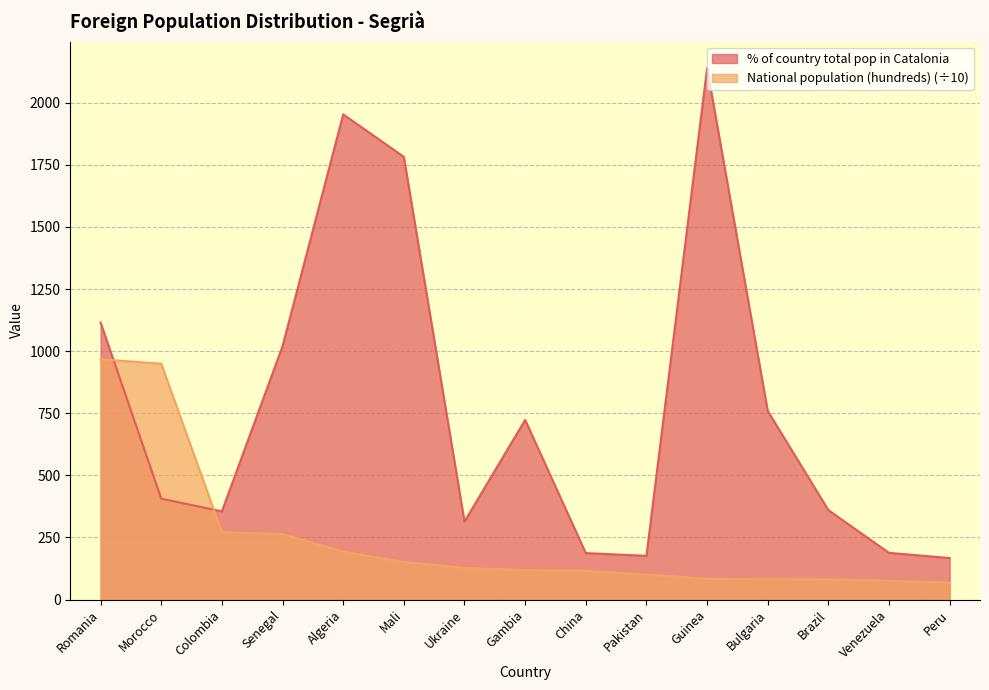

How many intersections are there between National population (hundreds) and % of country total pop in Catalonia?

2